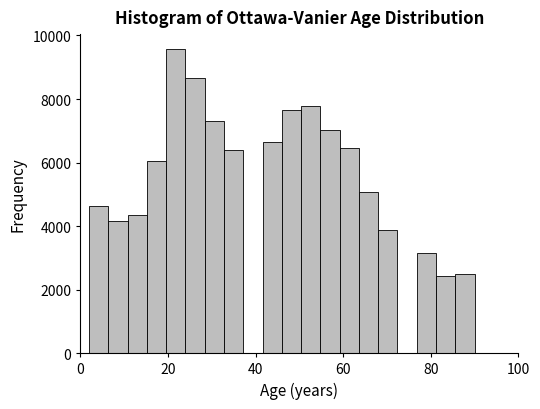

Read against the x-axis, roughly where is the centre of the tallest bar?

22